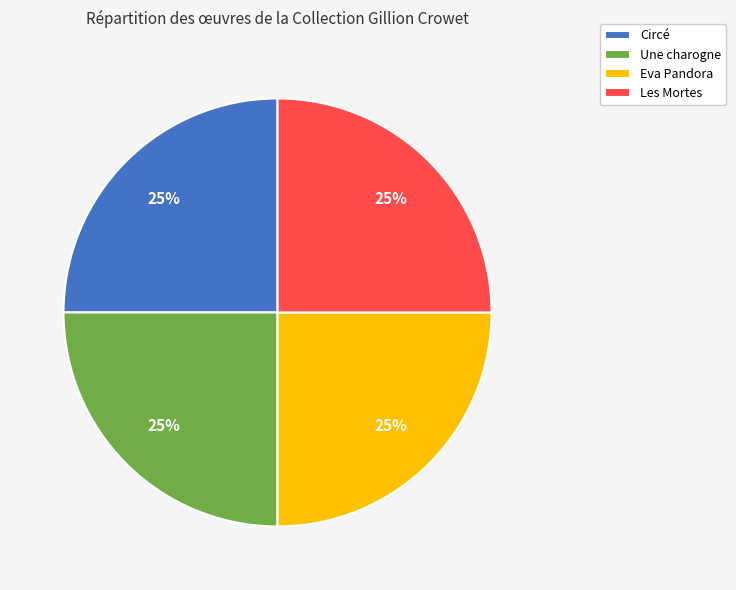

To the nearest percent, what is the average slice percentage?

25%